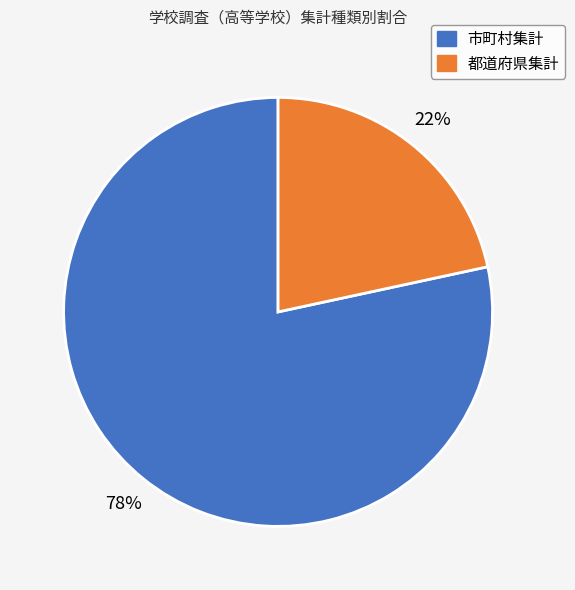

Is there a majority slice in this chart?

Yes